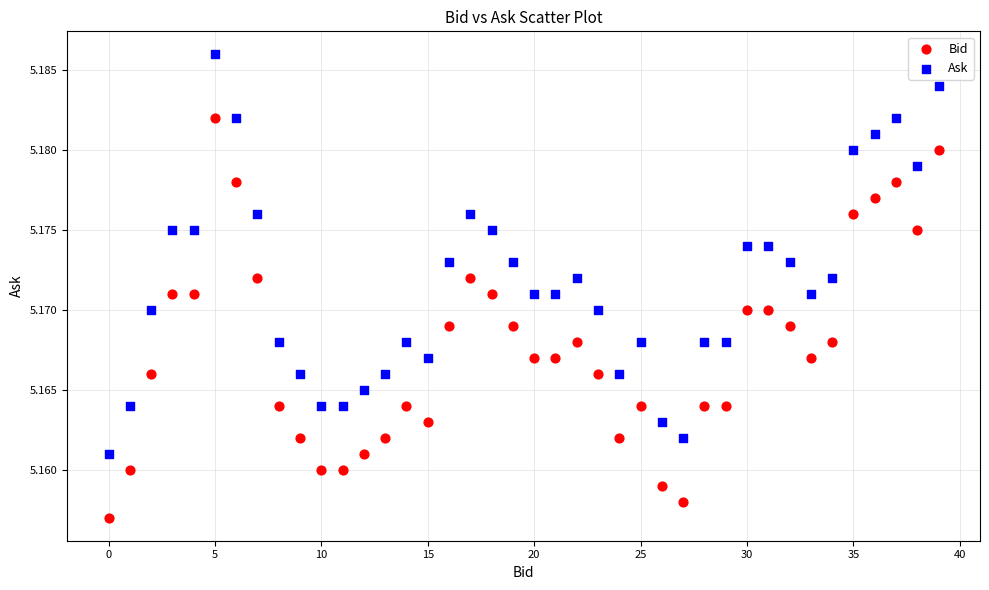

Which series contains the highest Y value?

Ask